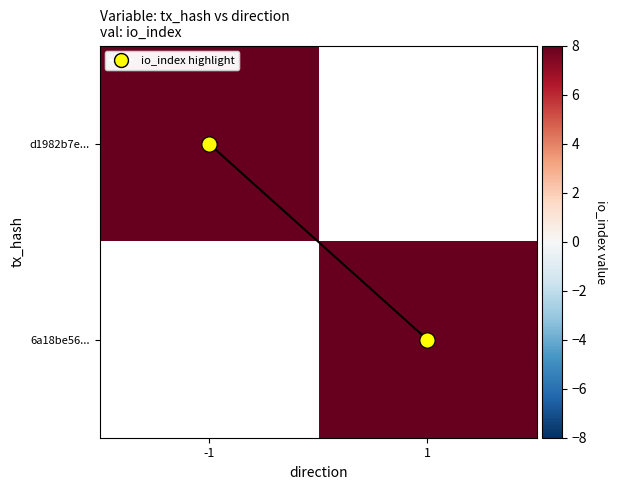

At which label is d1982b7e... closest to 60?

-1